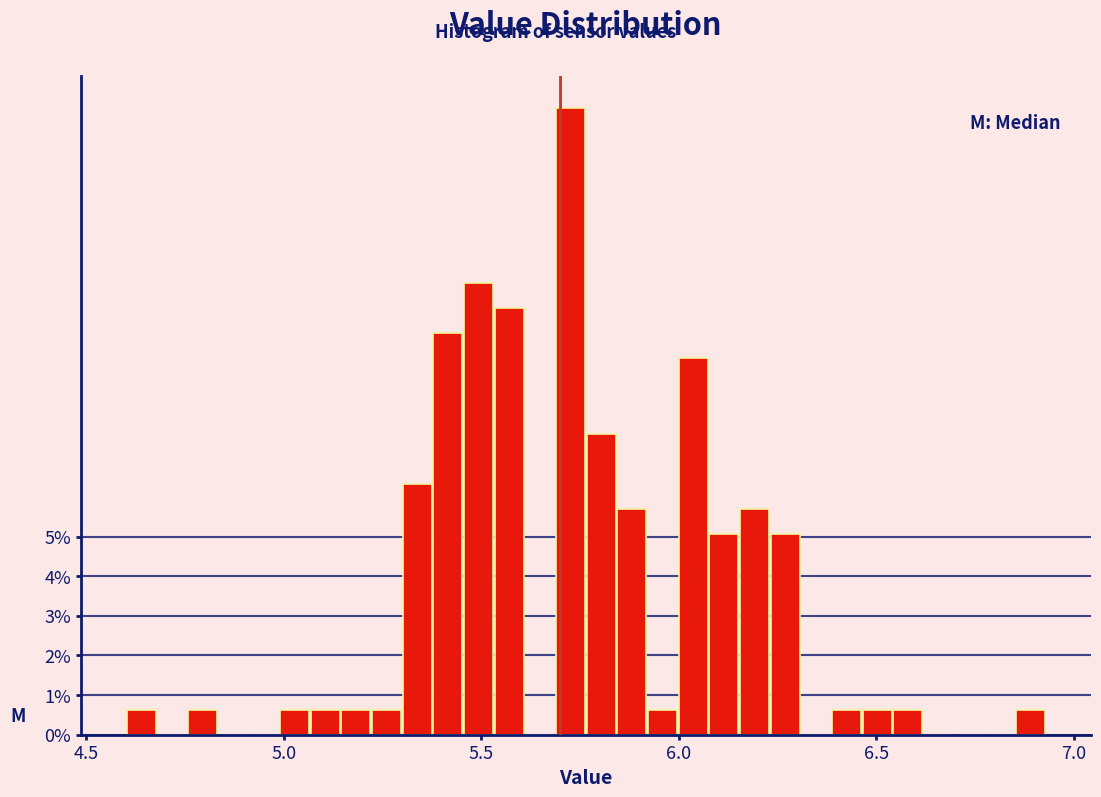

Around what value on the x-axis is the tallest bar? Give the approximate position of its centre, as read against the axis.

5.75